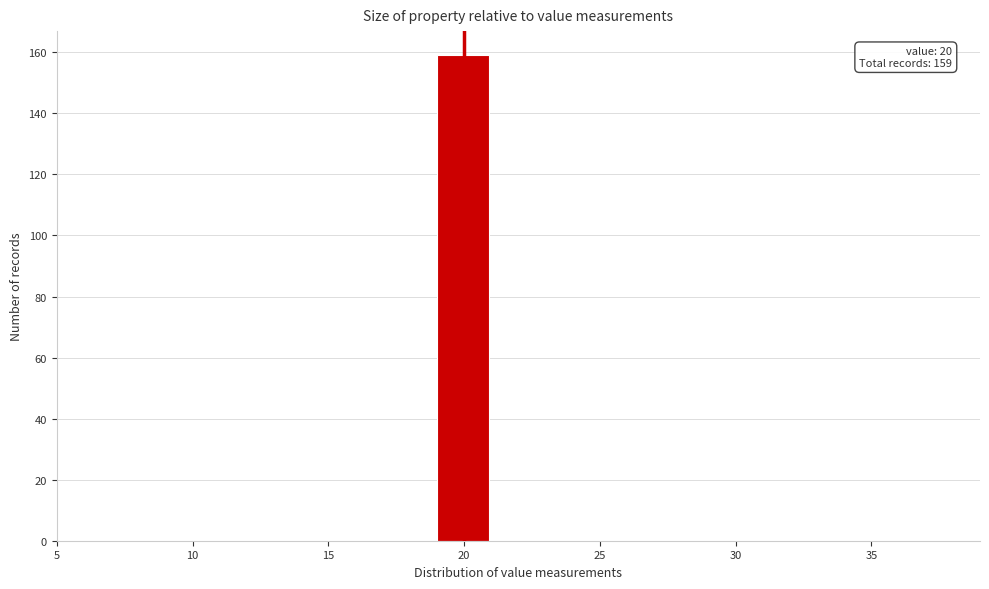

Over which range of the x-axis is the bar tallest?

19 to 21